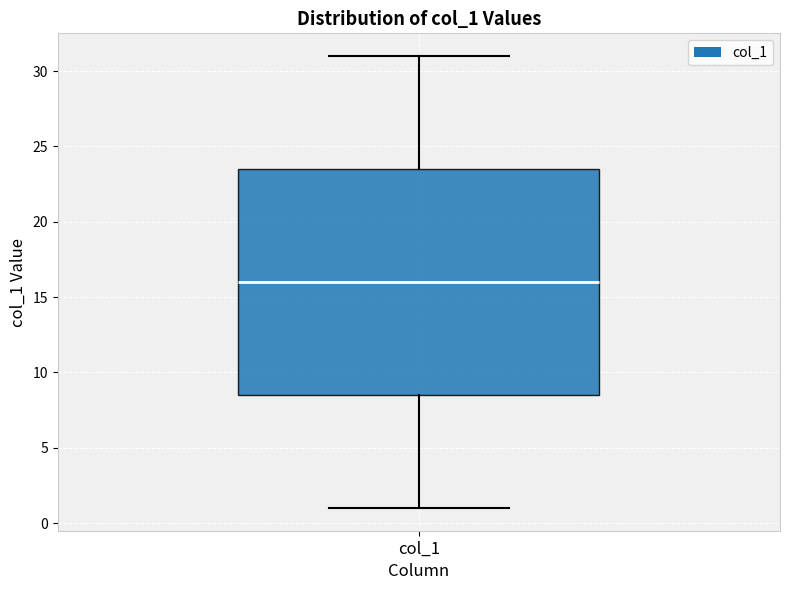

Transcribe this box plot: give where the median line is, the range the box spans, and where the two whiskers end, as read against the y-axis. The values are not printed on the chart, so give them approximately, as read against the axis.

median 16.0, box 8.5 to 23.5, whiskers 1.0 to 31.0